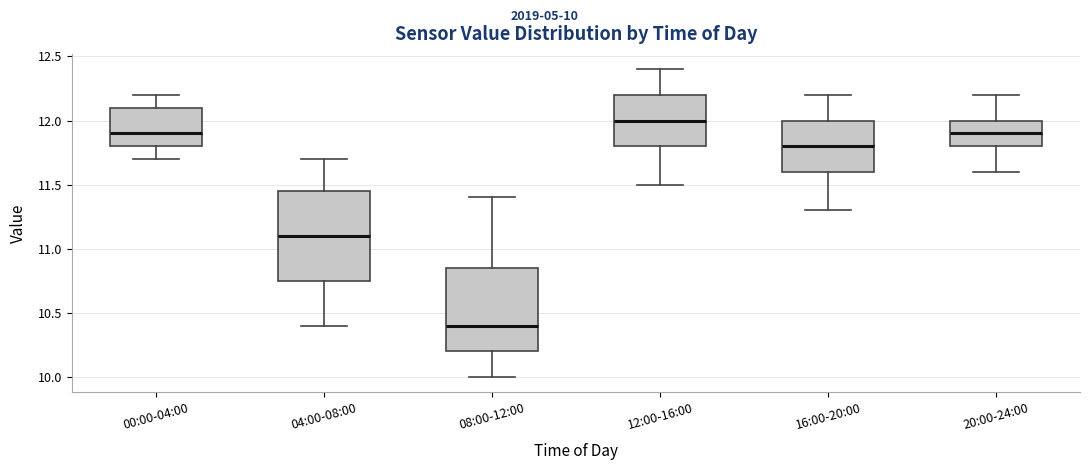

Reading left to right, transcribe this box plot: for each box, give where its median line is, the range the box spans, and where its two whiskers end, as read against the y-axis. The values are not printed on the chart, so give them approximately, as read against the axis.

00:00-04:00: median 11.90, box 11.80 to 12.10, whiskers 11.70 to 12.20
04:00-08:00: median 11.10, box 10.75 to 11.45, whiskers 10.40 to 11.70
08:00-12:00: median 10.40, box 10.20 to 10.85, whiskers 10.00 to 11.40
12:00-16:00: median 12.00, box 11.80 to 12.20, whiskers 11.50 to 12.40
16:00-20:00: median 11.80, box 11.60 to 12.00, whiskers 11.30 to 12.20
20:00-24:00: median 11.90, box 11.80 to 12.00, whiskers 11.60 to 12.20